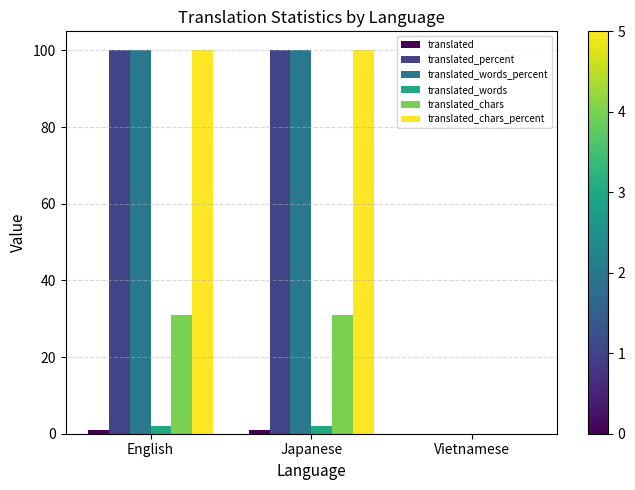

What is the total value across all series at English?

334